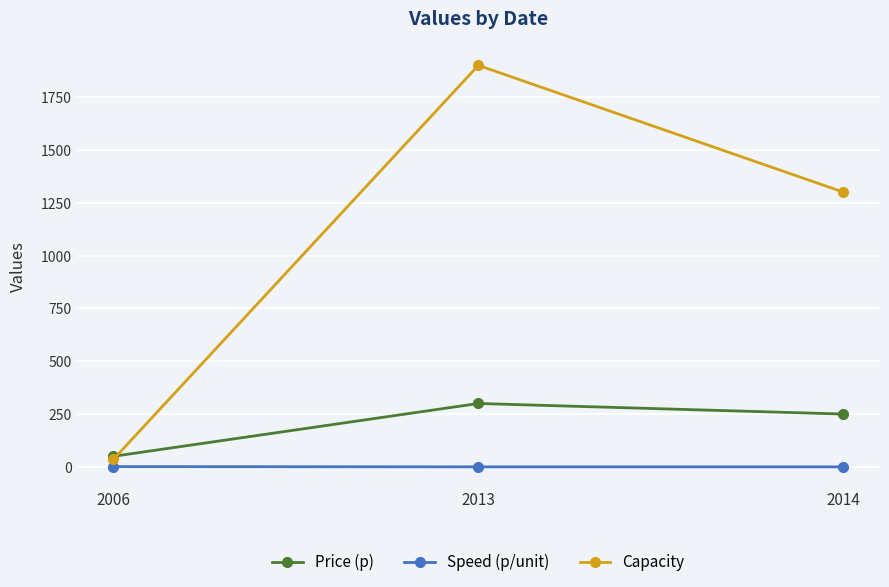

How many values in the Capacity series are below 1300?

1